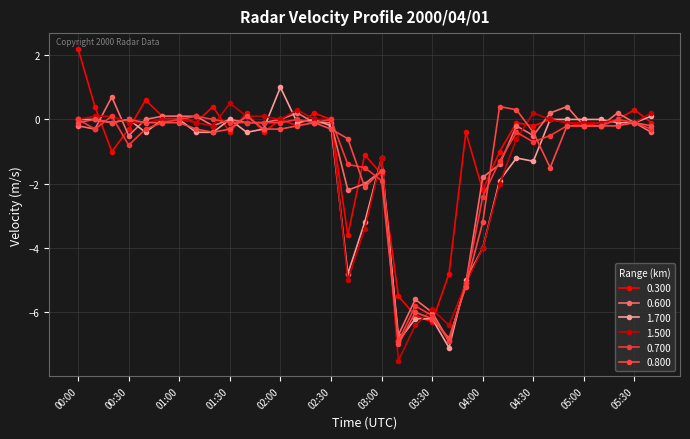

What is the label of the 3rd point from the left?

00:20